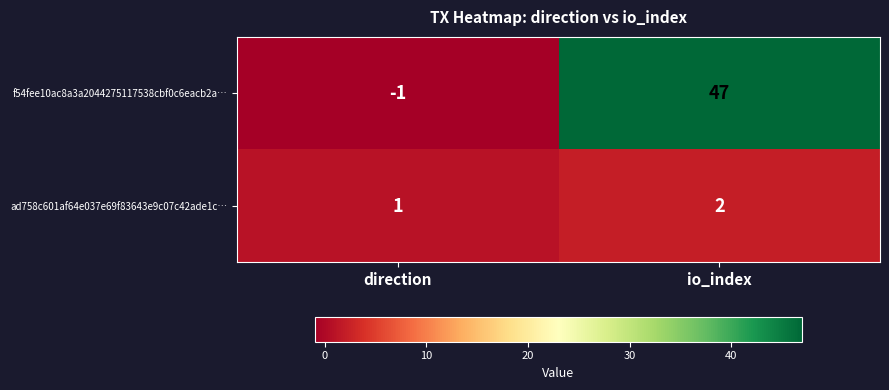

What is the difference between the highest and lowest values at io_index?

45